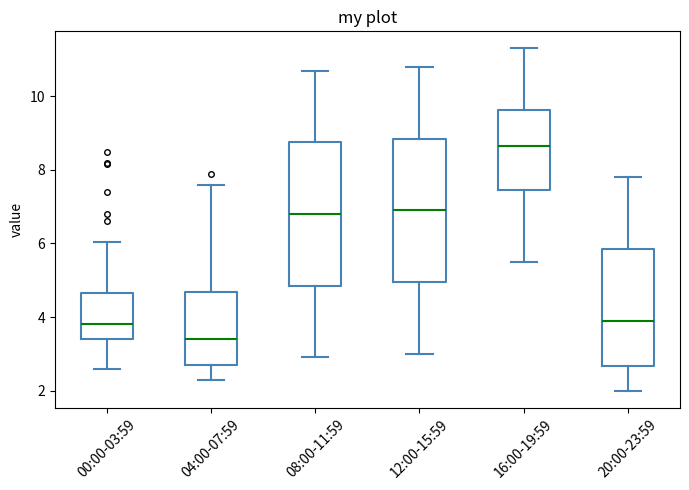

Which box has the lowest median line?

04:00-07:59